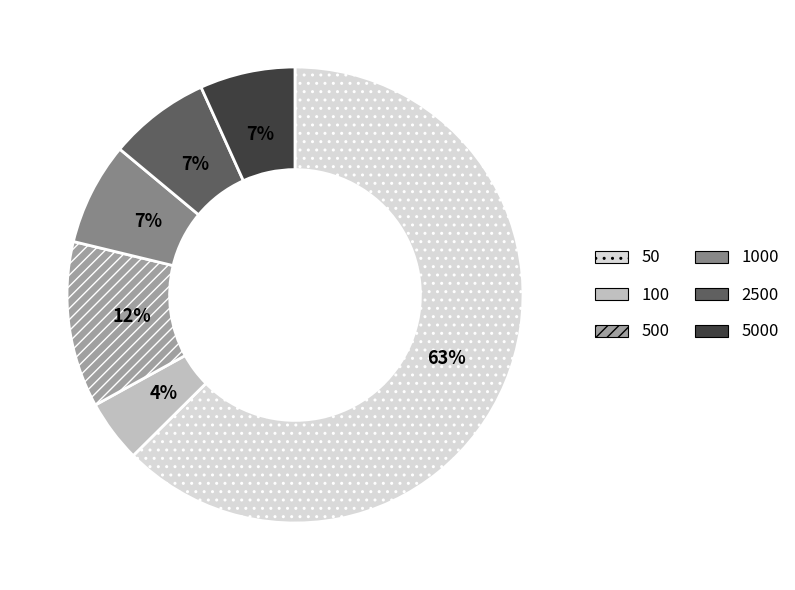

How many slices are in this pie chart?

6